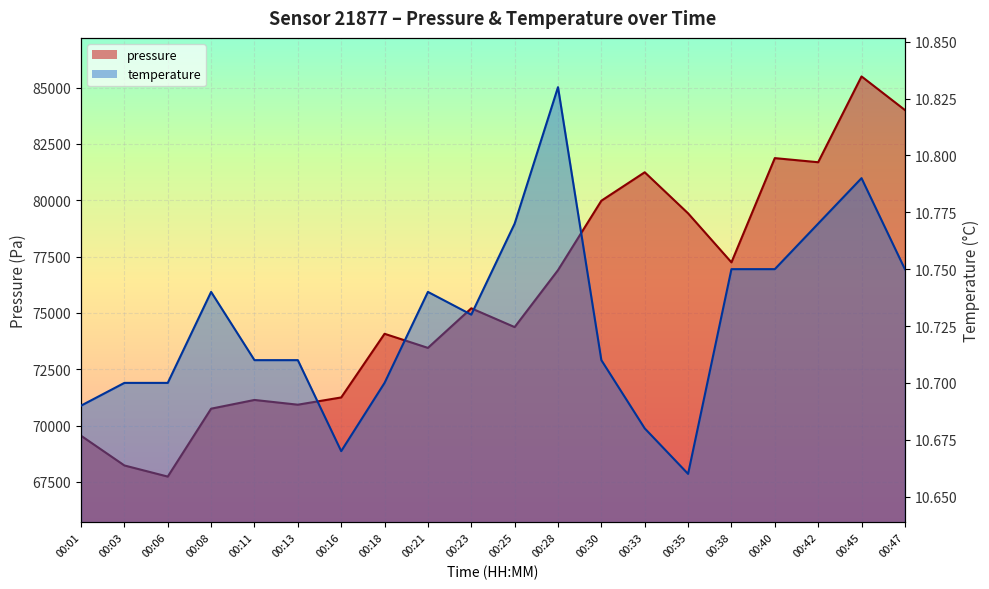

Reading left to right, what are all the values shown in this chart?

pressure: 69552.9	68233.7	67740.0	70753.5	71140.5	70930.3	71251.9	74076.9	73451.7	75207.9	74374.1	76901.1	79982.3	81244.5	79422.0	77247.2	81872.6	81690.4	85497.9	84008.6
temperature: 10.7	10.7	10.7	10.7	10.7	10.7	10.7	10.7	10.7	10.7	10.8	10.8	10.7	10.7	10.7	10.8	10.8	10.8	10.8	10.8